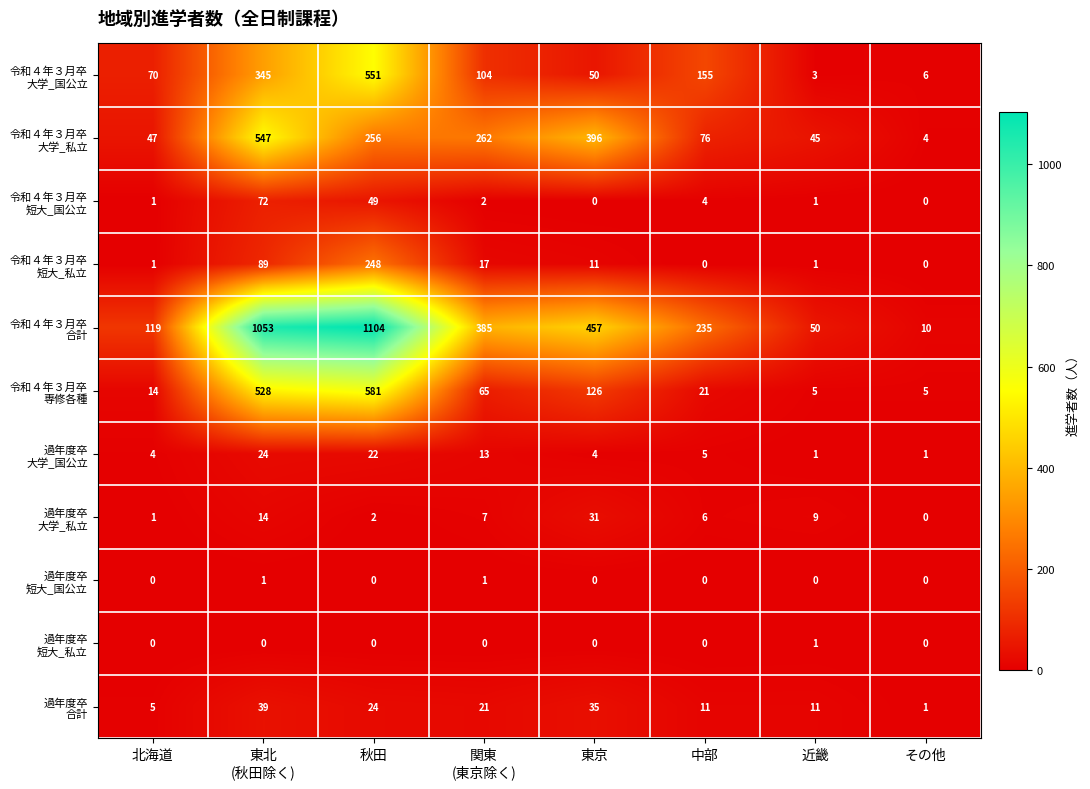

Which category has the highest value across all series?

秋田